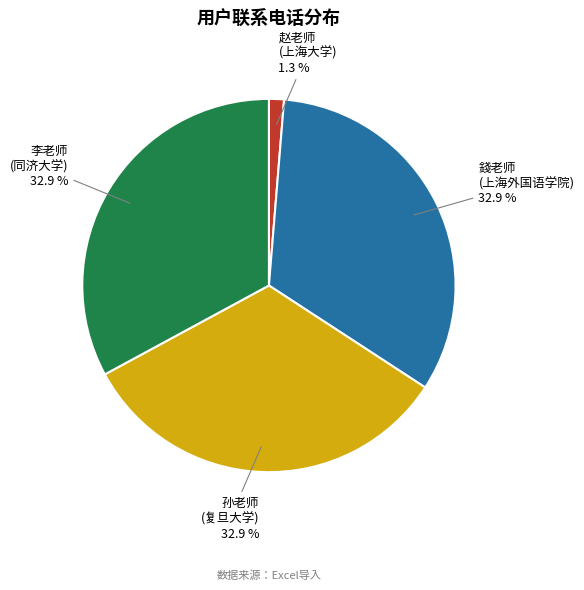

Is there a majority slice in this chart?

No